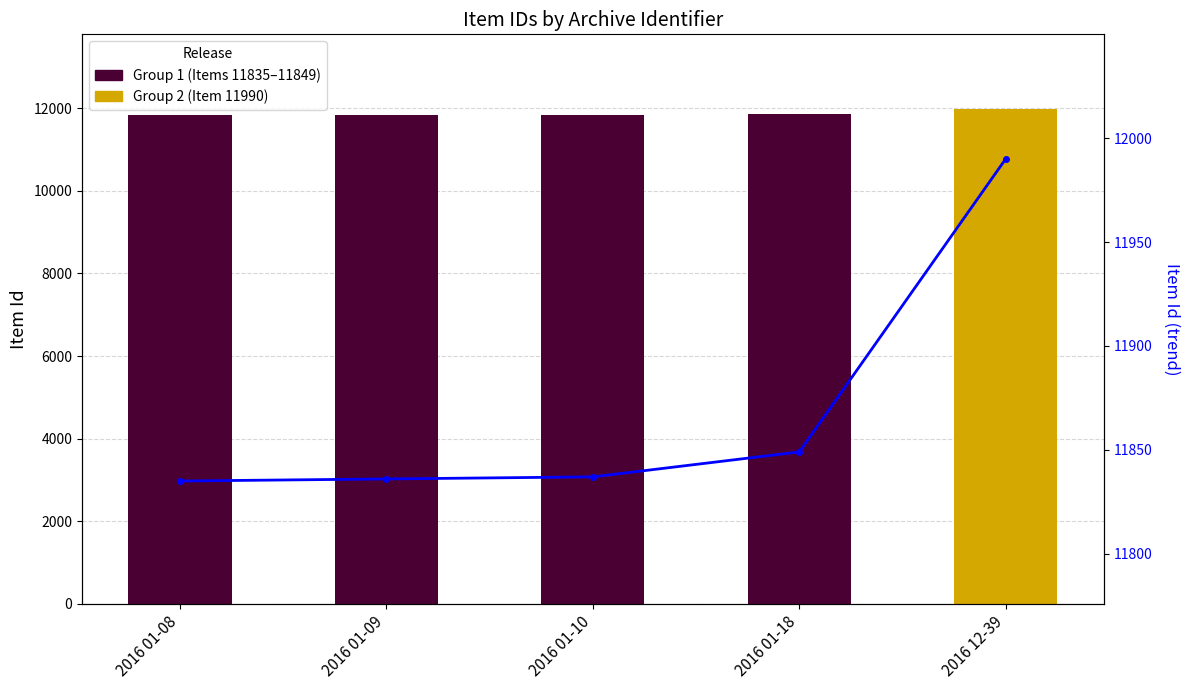

Rank the categories by value from highest to lowest.

2016 12-39, 2016 01-18, 2016 01-10, 2016 01-09, 2016 01-08